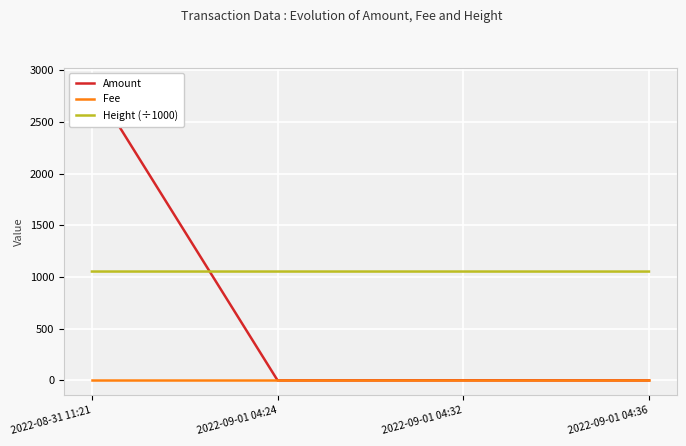

True or false: Height (÷1000) and Fee intersect in this chart.

False